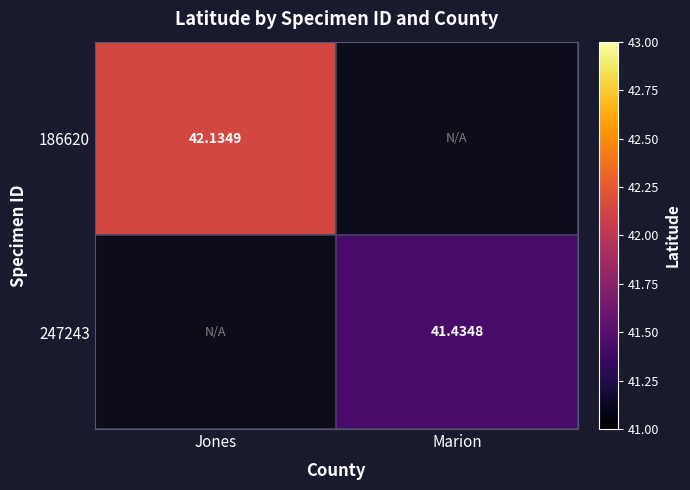

Is the value of 247243 at Marion greater than the value of 186620 at Jones?

No